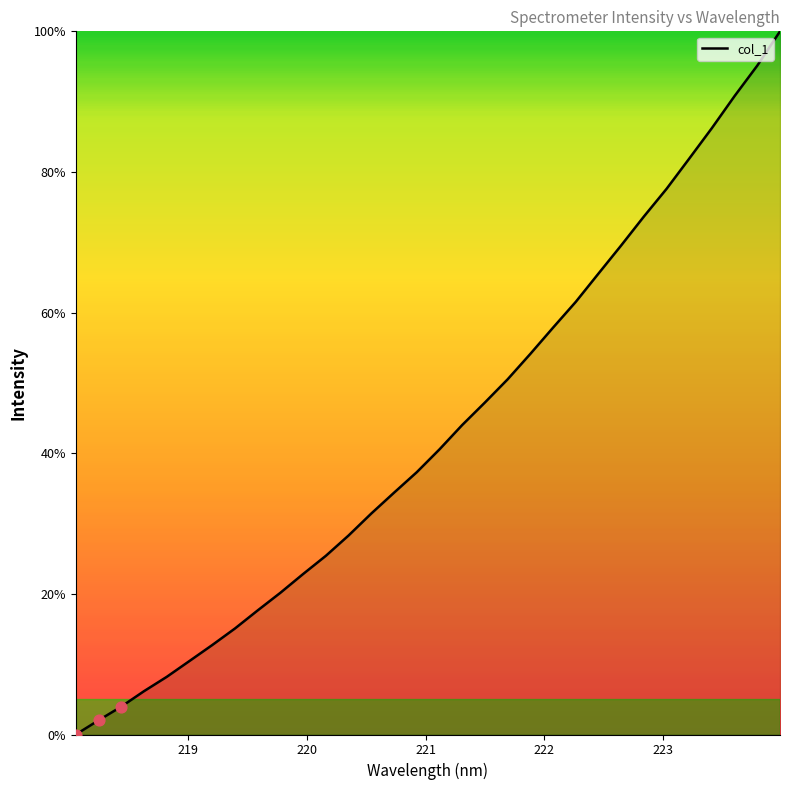

What is the difference between the maximum and minimum values?

100.0